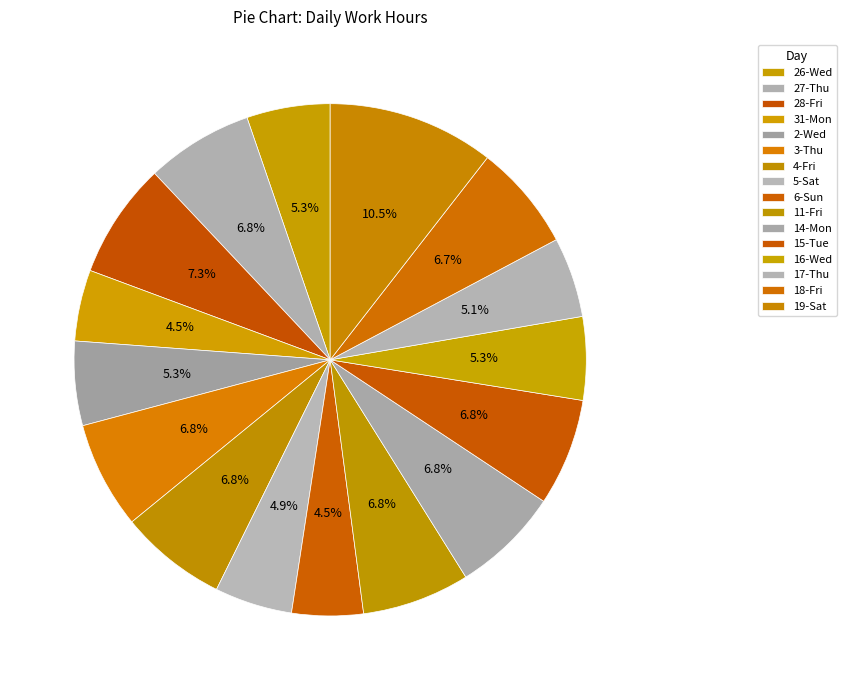

Do 3-Thu and 17-Thu together represent more than half of the pie?

No